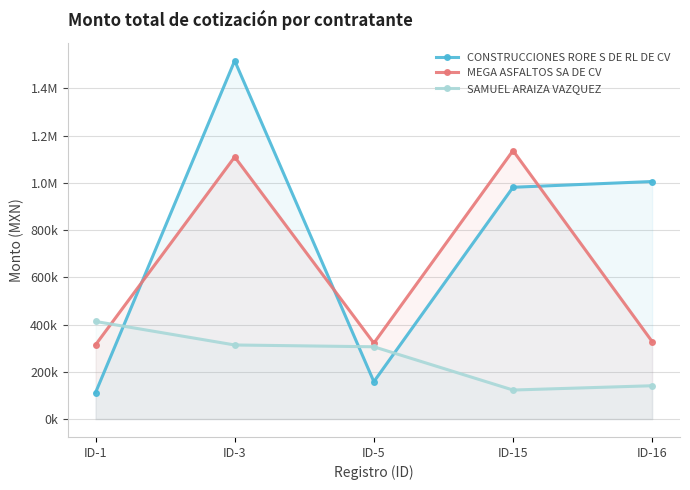

Which has a higher value, ID-15 or ID-5?

ID-15